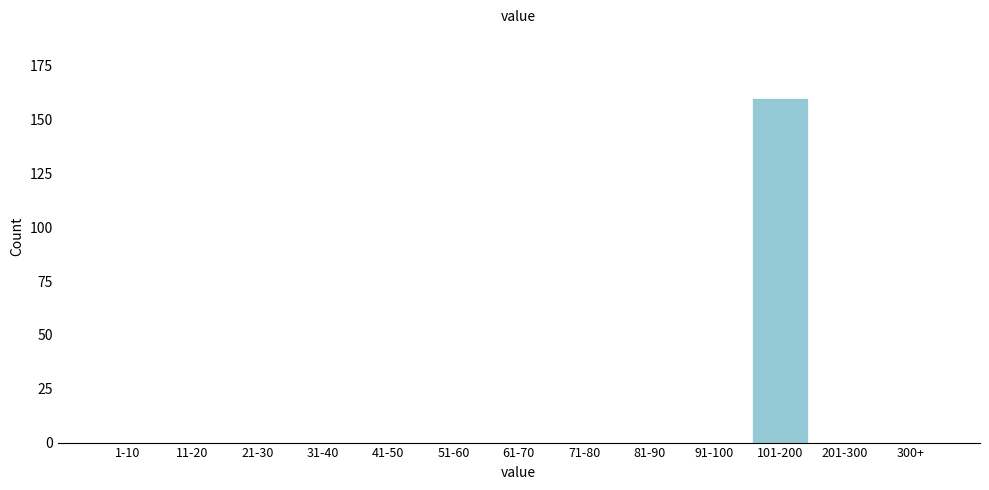

Reading left to right, list all the values displayed in this chart.

1-10=0	11-20=0	21-30=0	31-40=0	41-50=0	51-60=0	61-70=0	71-80=0	81-90=0	91-100=0	101-200=160	201-300=0	300+=0